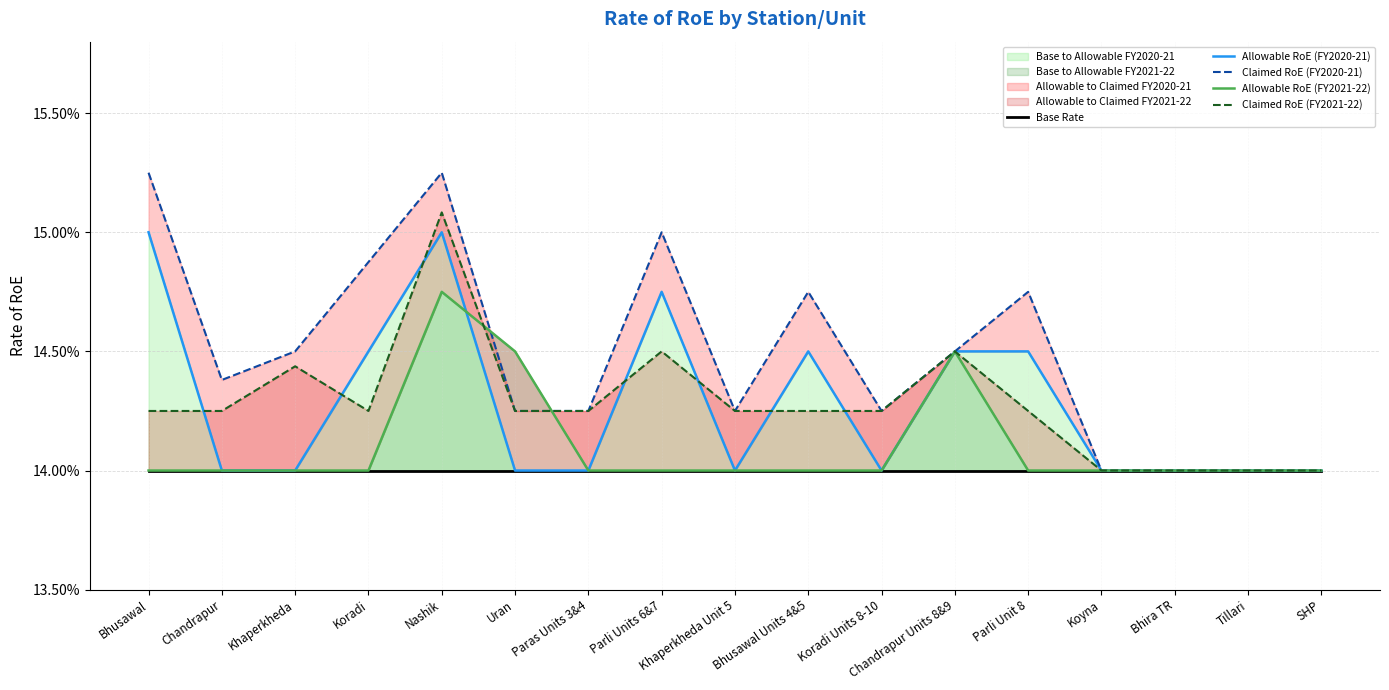

The Claimed RoE (FY2021-22) series shows 0.1 at Parli Unit 8. True or false?

True